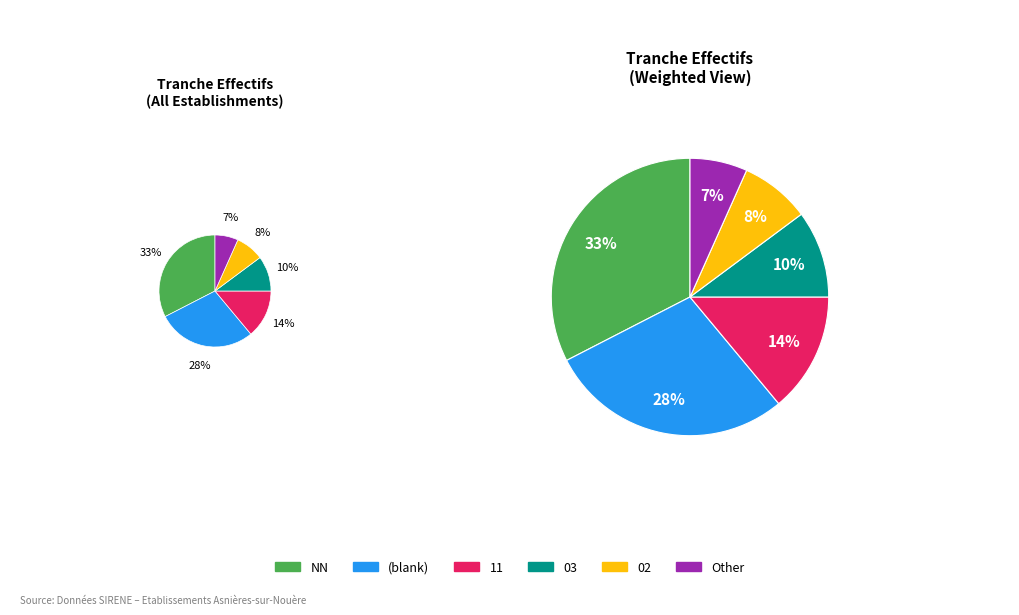

What percentage is NOT represented by 01?

93.0%